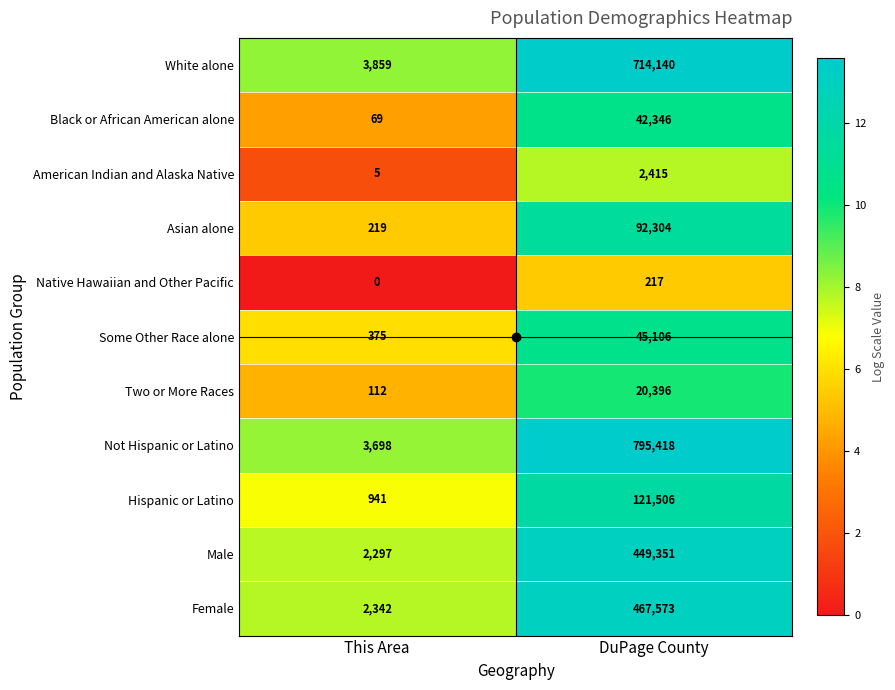

Which series has the widest spread of values?

Not Hispanic or Latino